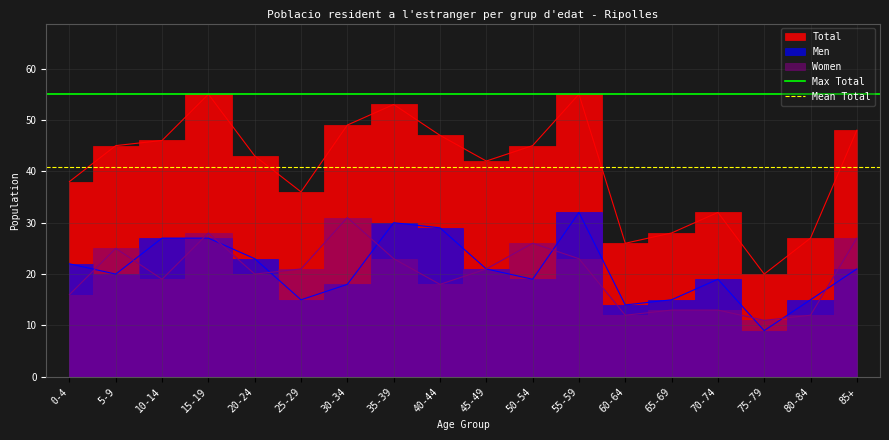

What is the label of the 1st point from the left?

0-4